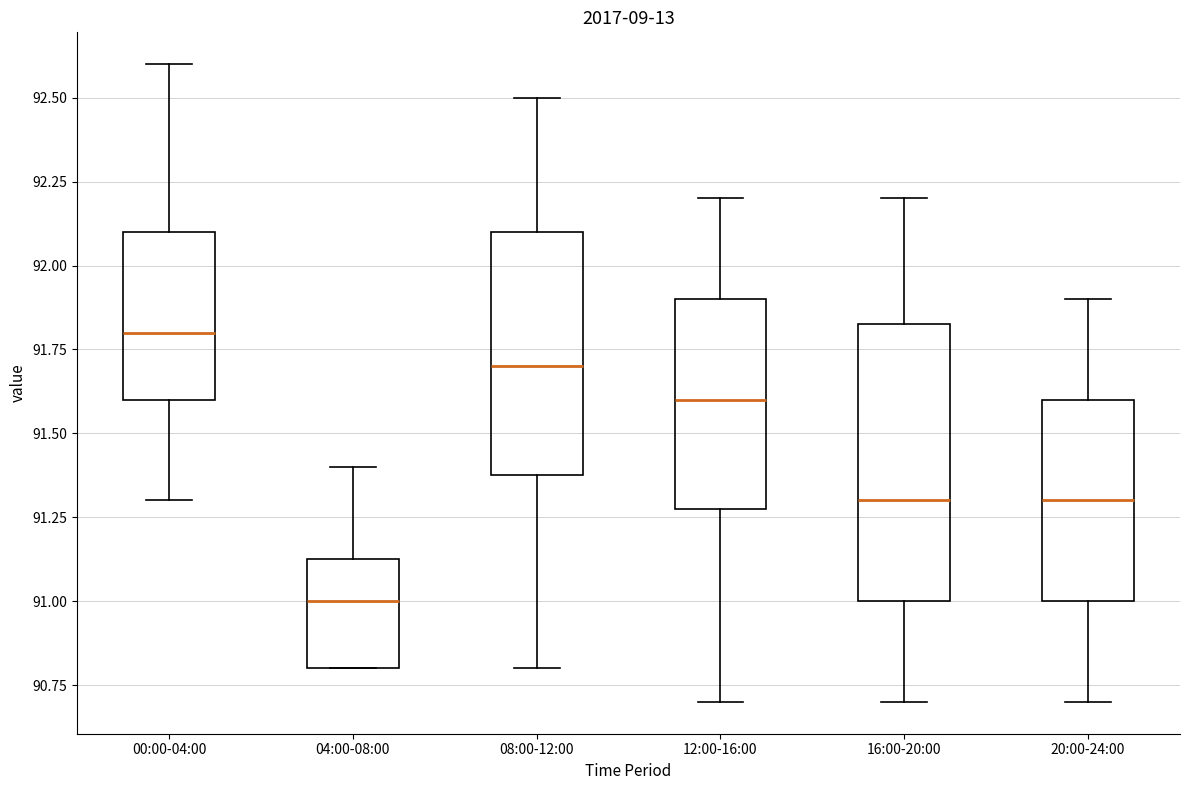

Which box is the tallest, from its lower edge to its upper edge?

16:00-20:00